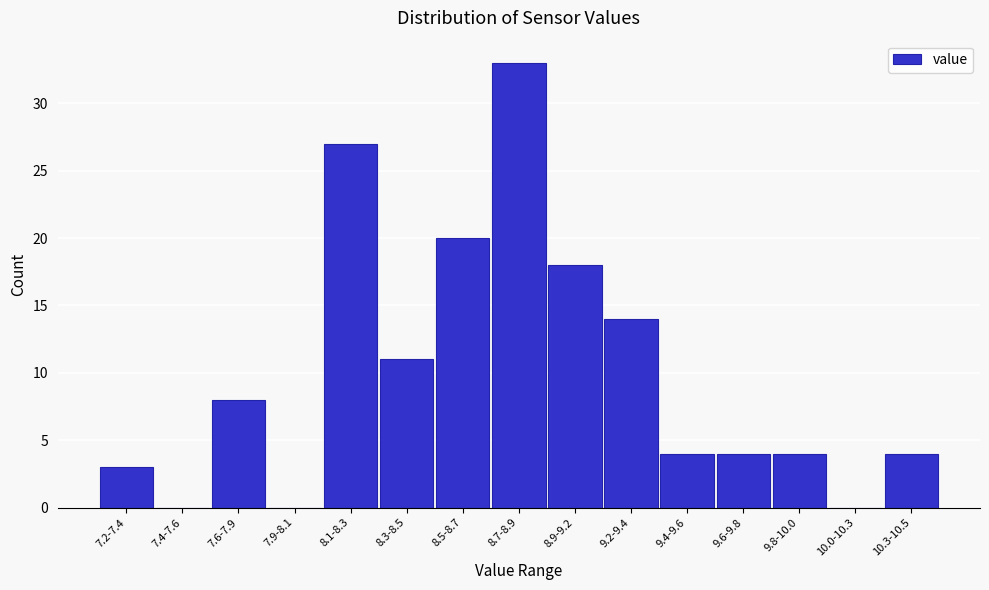

Reading left to right, what are all the values shown in this chart?

7.2-7.4=3	7.4-7.6=0	7.6-7.9=8	7.9-8.1=0	8.1-8.3=27	8.3-8.5=11	8.5-8.7=20	8.7-8.9=33	8.9-9.2=18	9.2-9.4=14	9.4-9.6=4	9.6-9.8=4	9.8-10.0=4	10.0-10.3=0	10.3-10.5=4